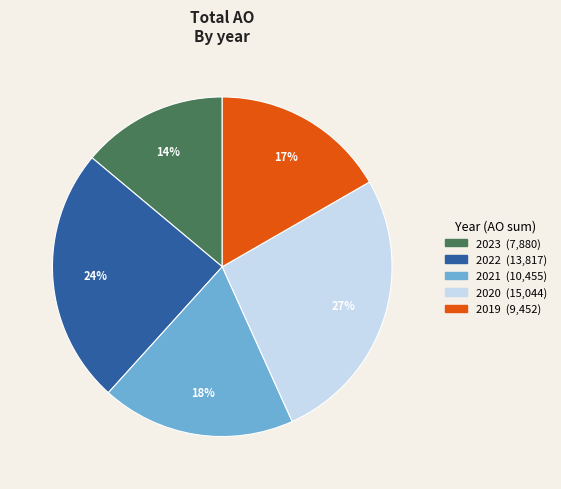

Does any single category account for the majority?

No